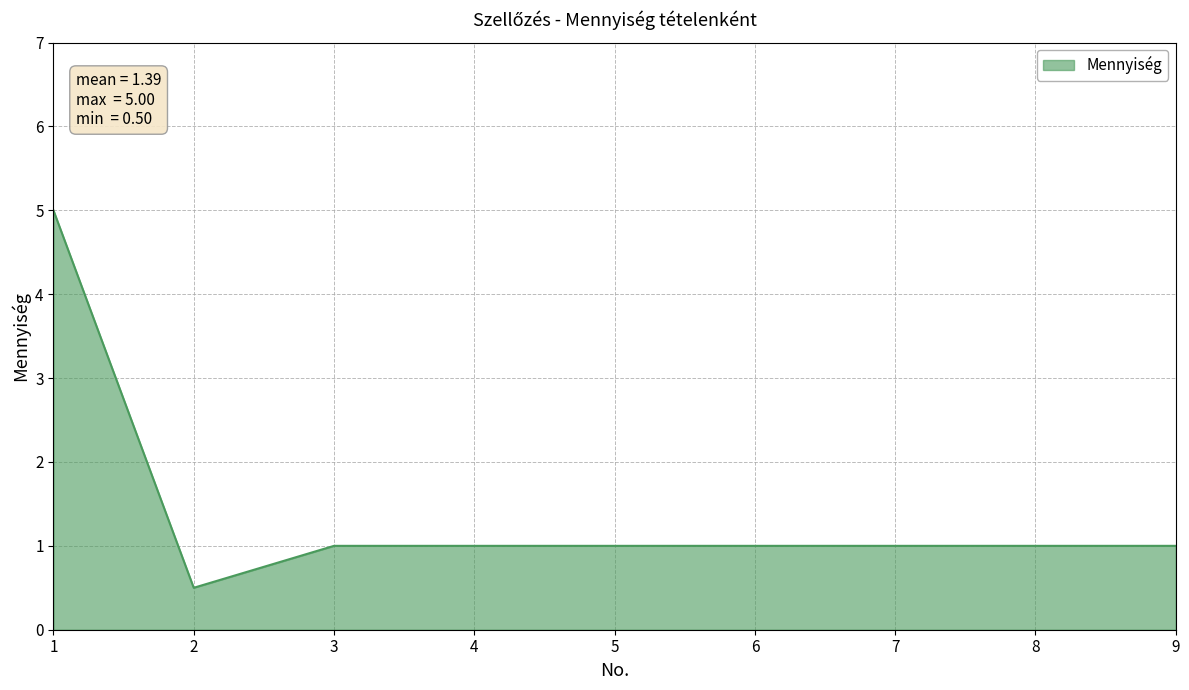

How many series are shown in this chart?

1